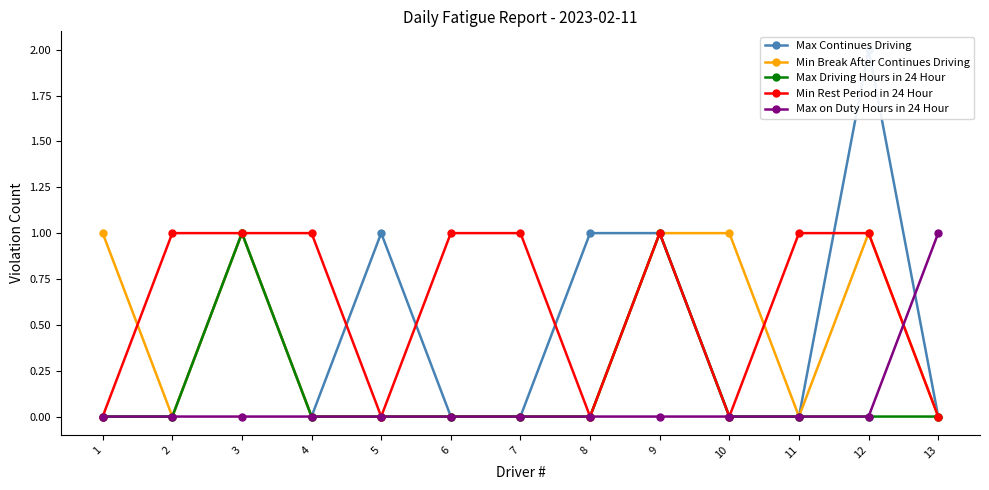

What are all the series names shown in the legend?

Max Continues Driving, Min Break After Continues Driving, Max Driving Hours in 24 Hour, Min Rest Period in 24 Hour, Max on Duty Hours in 24 Hour